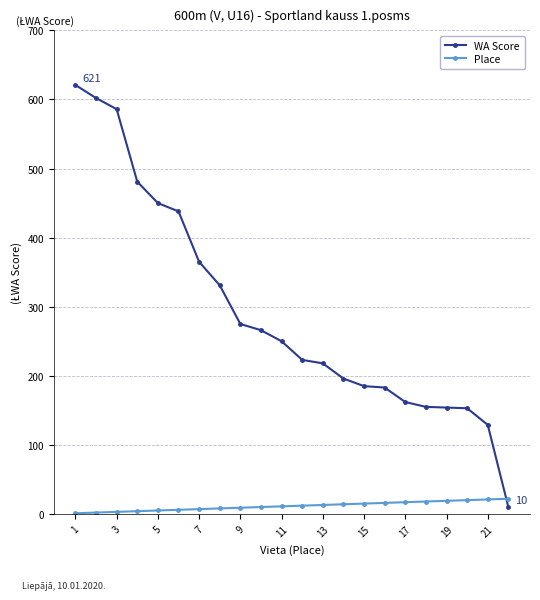

Rank the series by their maximum value, from lowest to highest.

Place, WA Score